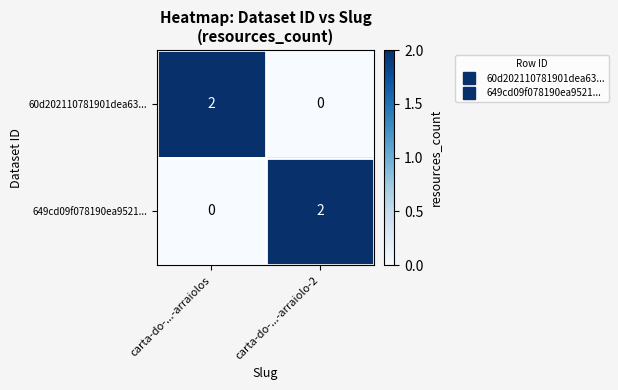

Is the value of 60d202110781901dea63... at carta-do-...-arraiolo-2 greater than the value of 649cd09f078190ea9521... at carta-do-...-arraiolo-2?

No